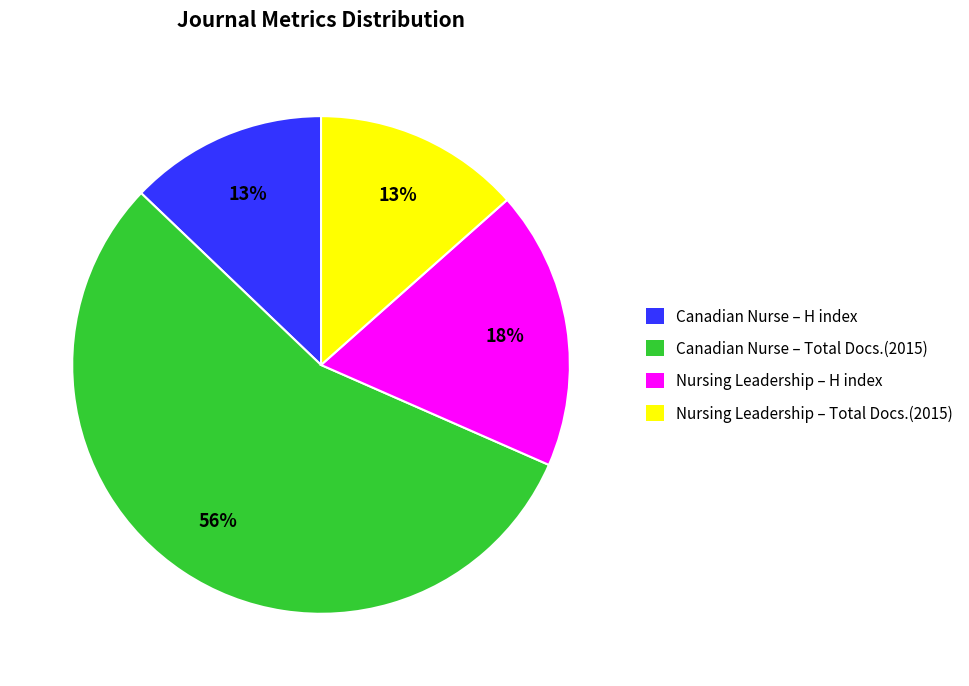

The Canadian Nurse – H index slice represents 13% of the pie. True or false?

True